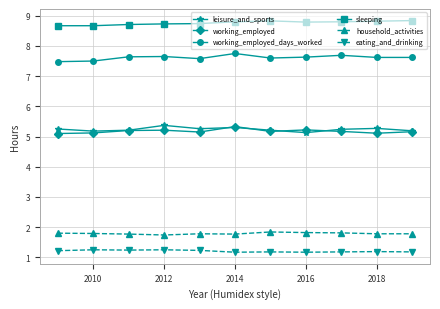

True or false: eating_and_drinking and working_employed cross at least once.

False